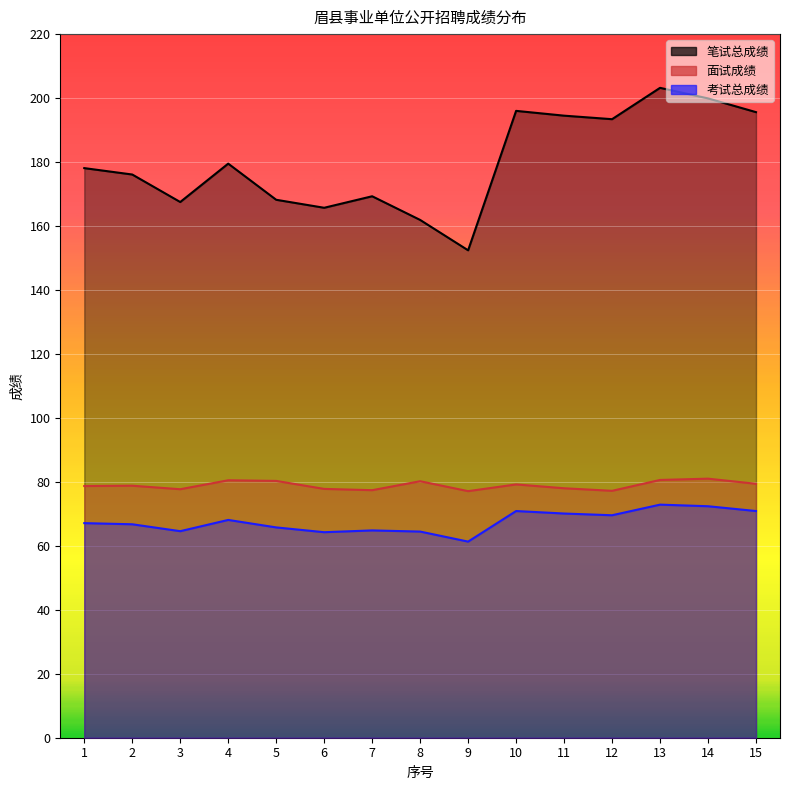

True or false: 考试总成绩 and 笔试总成绩 cross at least once.

False